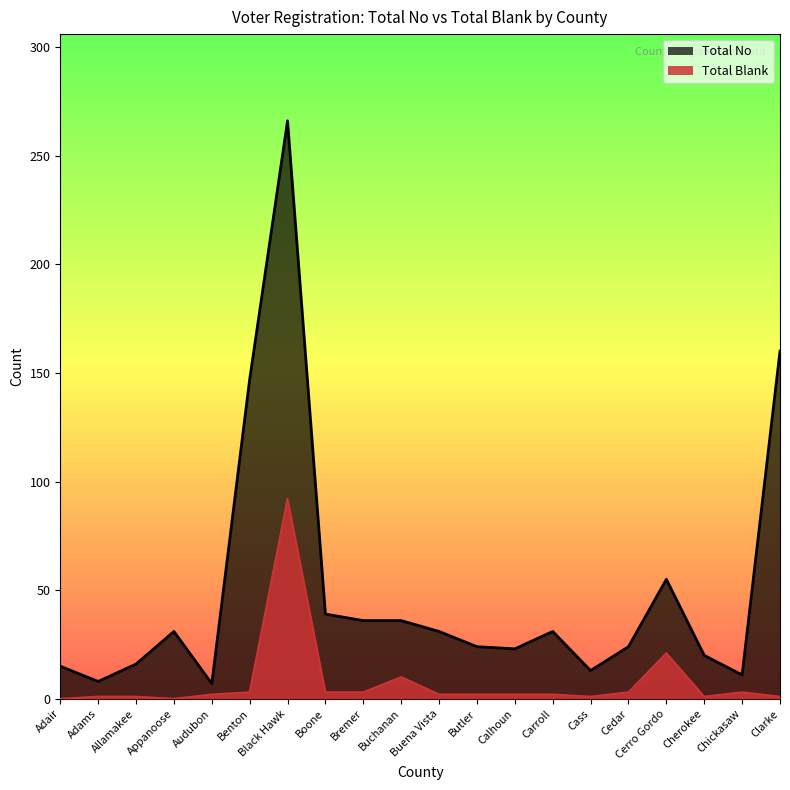

What is the total value across all series at Cedar?

27